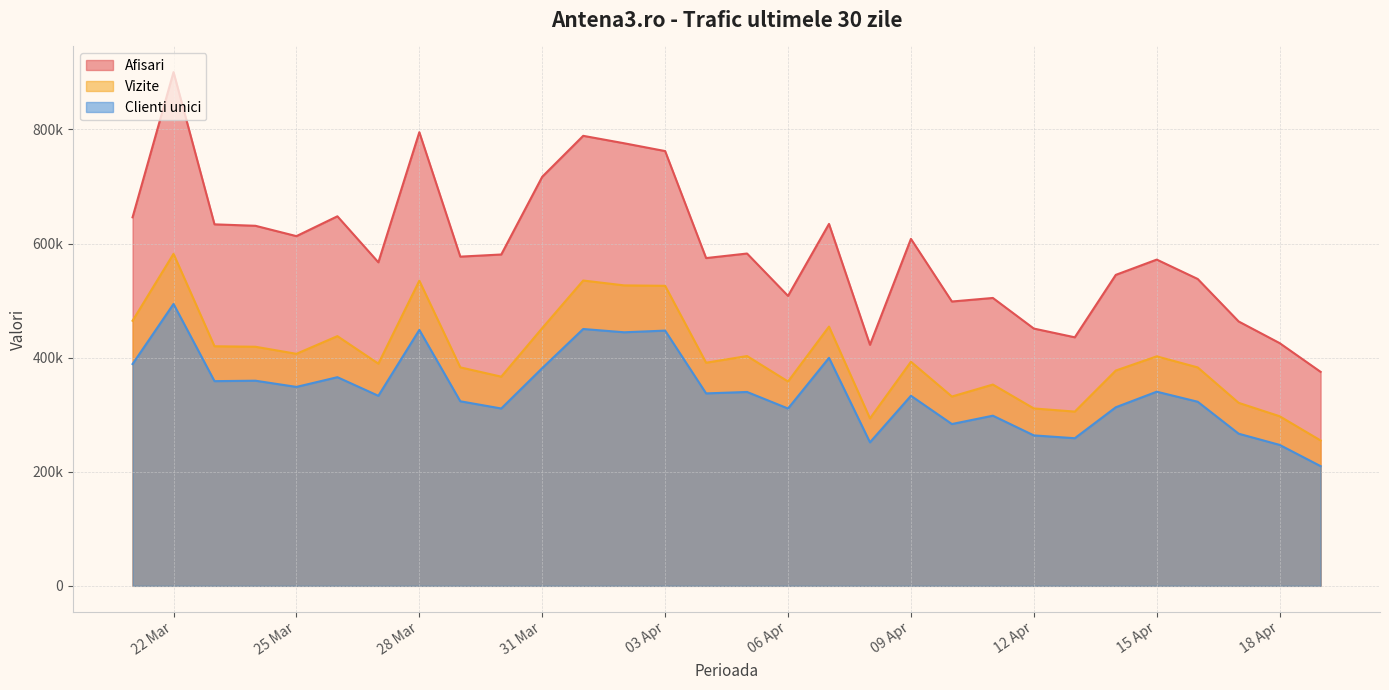

What are all the series names shown in the legend?

Afisari, Vizite, Clienti unici